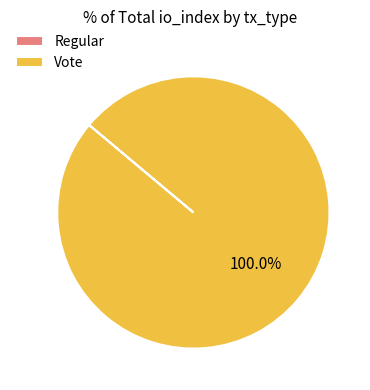

Which slice is the largest?

Vote